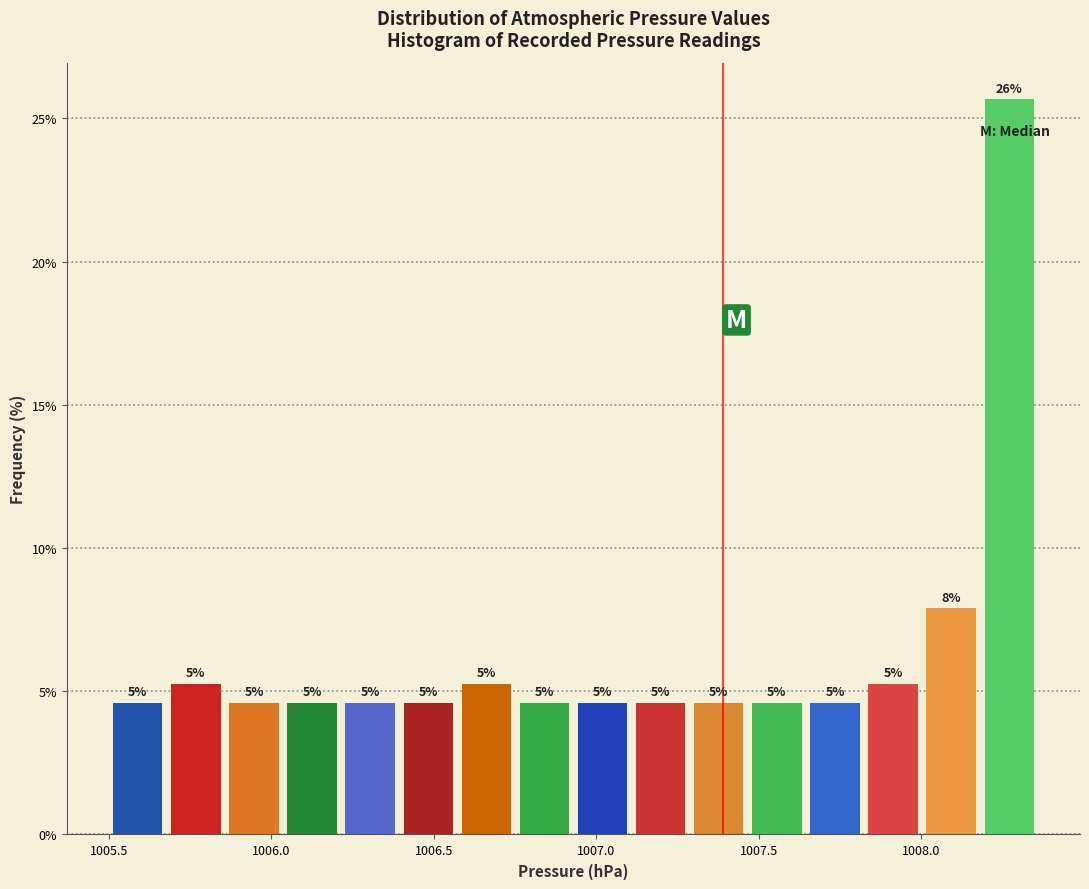

Around what value on the x-axis is the tallest bar? Give the approximate position of its centre, as read against the axis.

1008.25